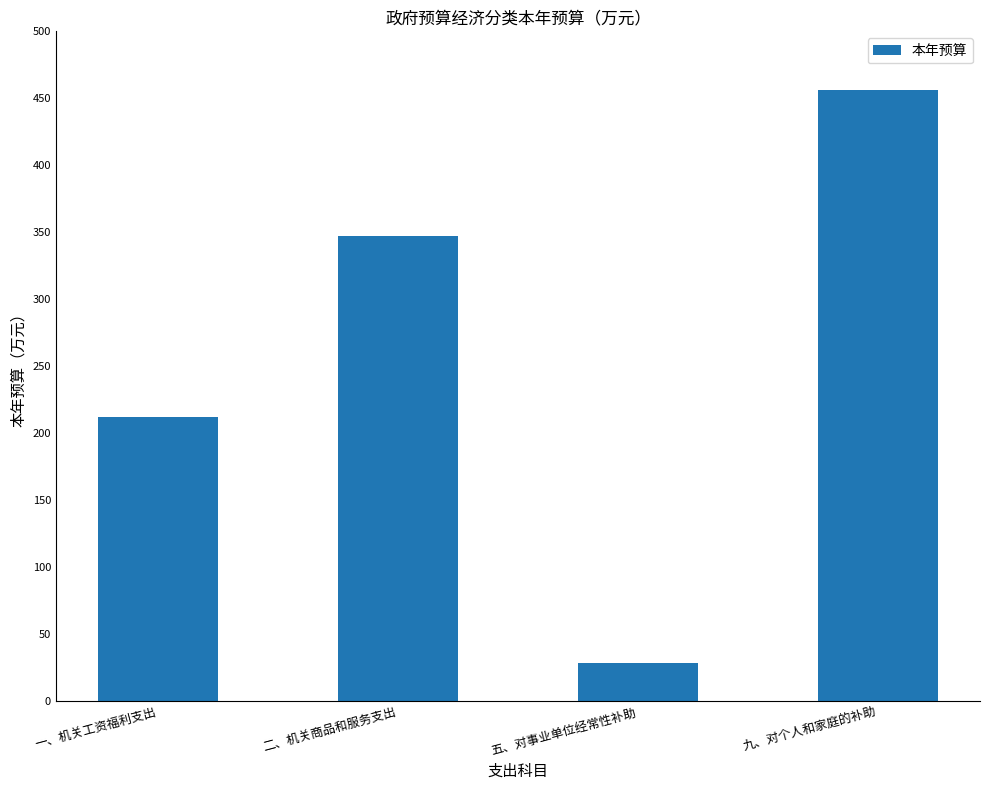

Is it true that the value at 九、对个人和家庭的补助 is 289.0?

False